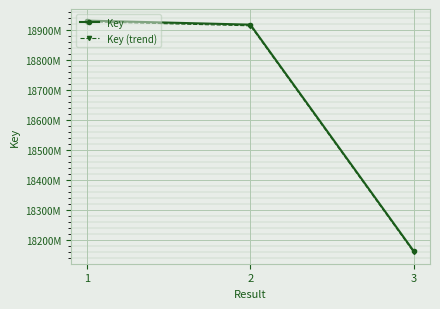

Is it true that Key equals 181642670.0 at 3?

True